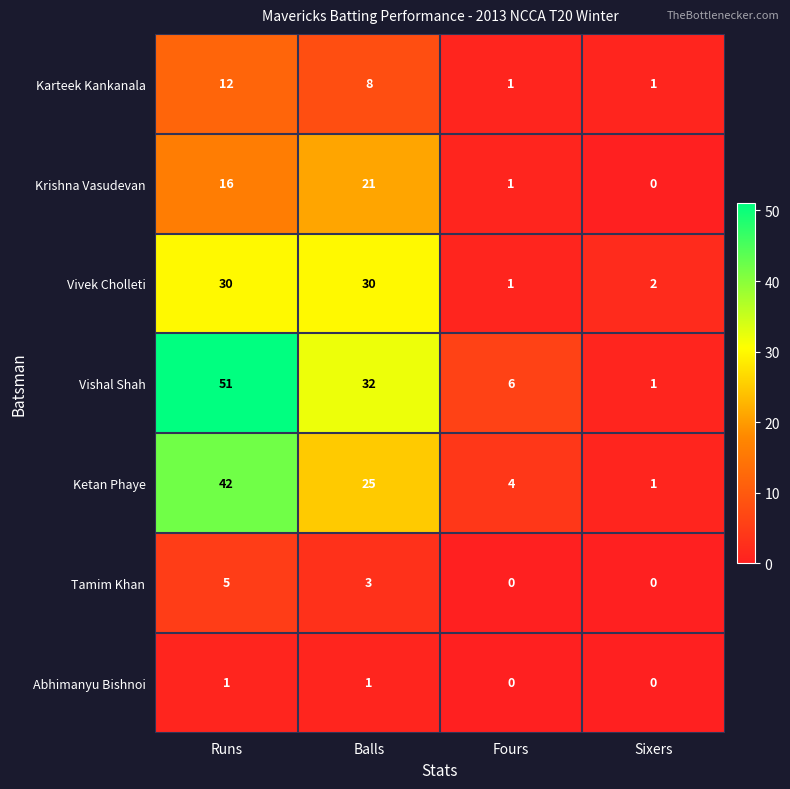

At which label does Vishal Shah reach its minimum?

Sixers